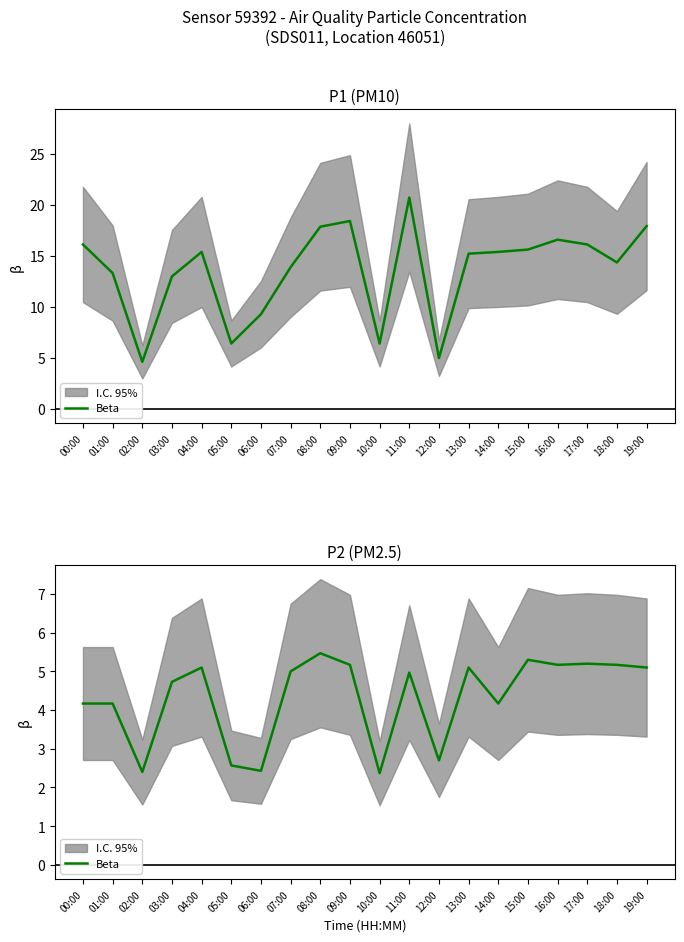

What is the label of the 2nd point from the right?

18:00